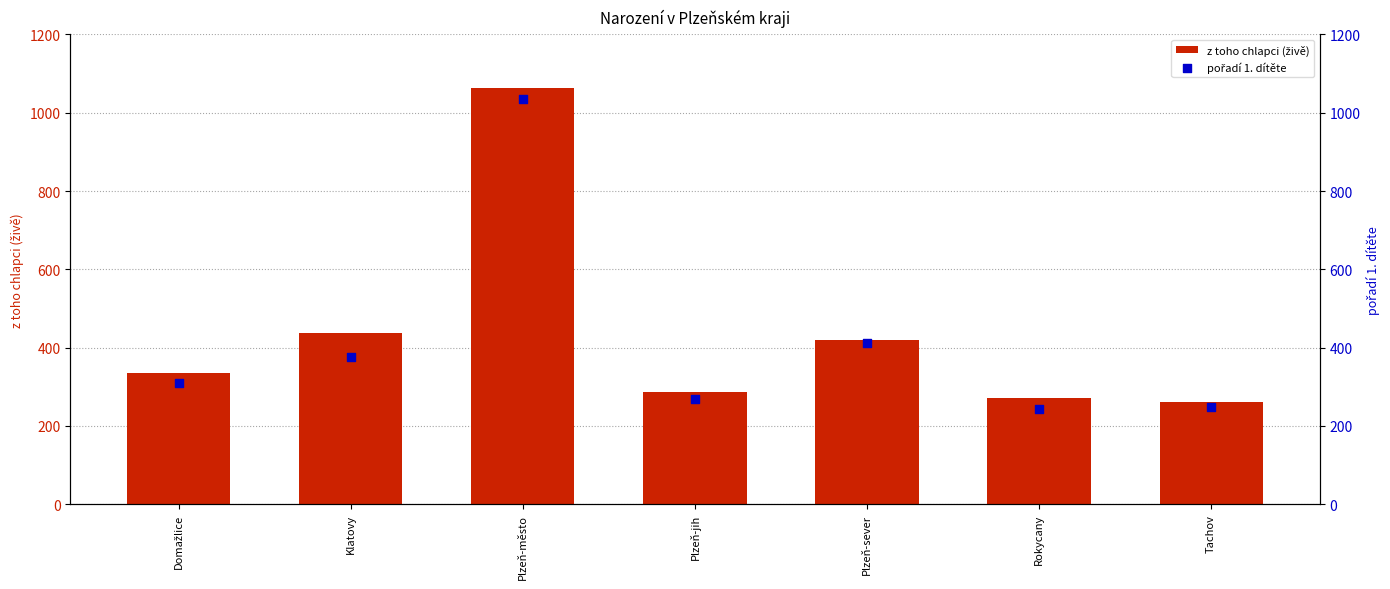

Which series reaches the minimum Y coordinate?

pořadí 1. dítěte